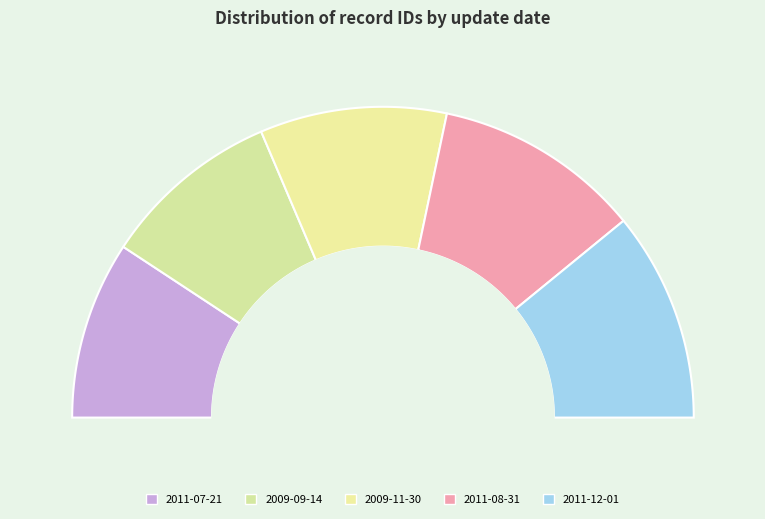

To the nearest percent, what is the difference between the 2011-07-21 and 2011-08-31 slice percentages?

3%